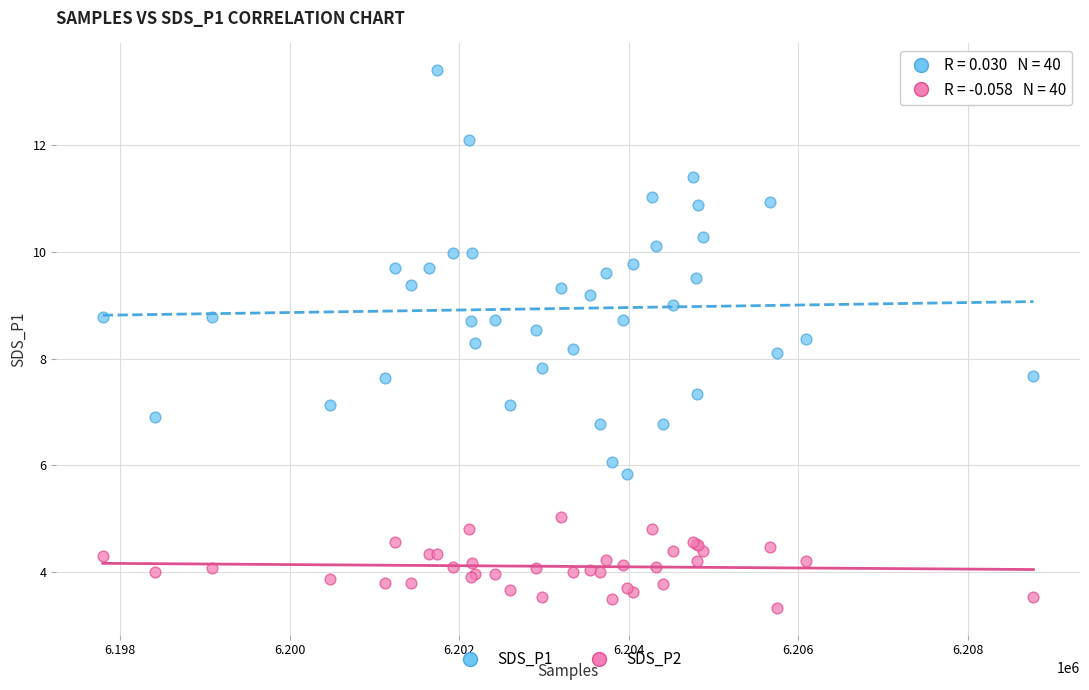

Which series has the widest spread of Y values?

SDS_P1